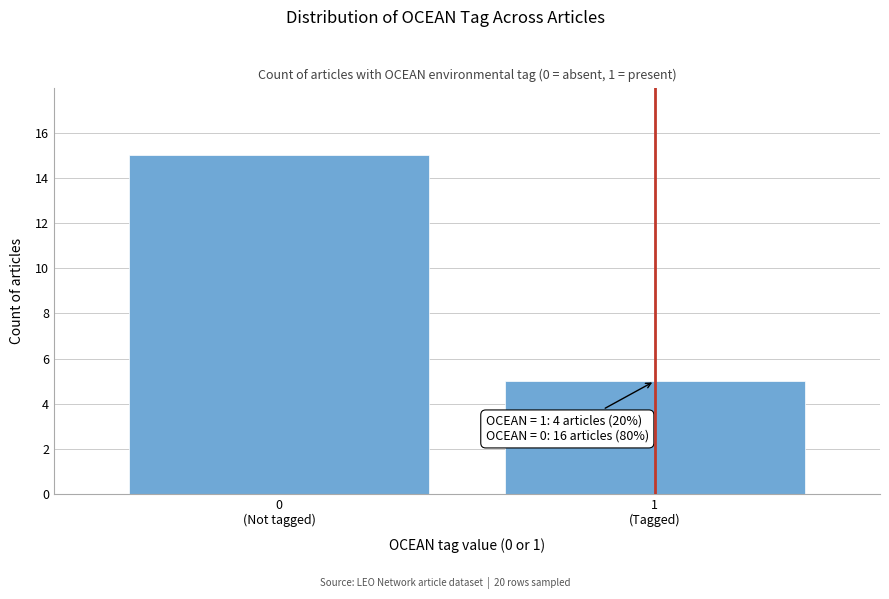

Reading right to left, transcribe all the data shown in this chart.

5	15